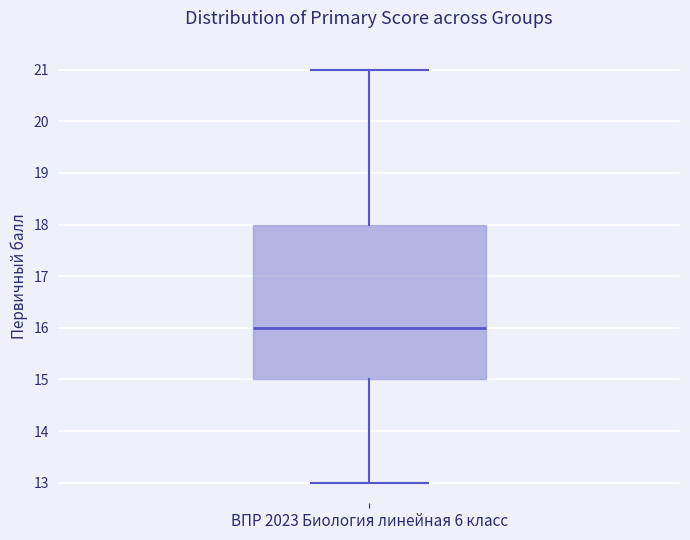

Read this box plot against the y-axis: the position of the median line, the range covered by the box, and the ends of both whiskers. The values are not printed on the chart, so give them approximately, as read against the axis.

median 16, box 15 to 18, whiskers 13 to 21